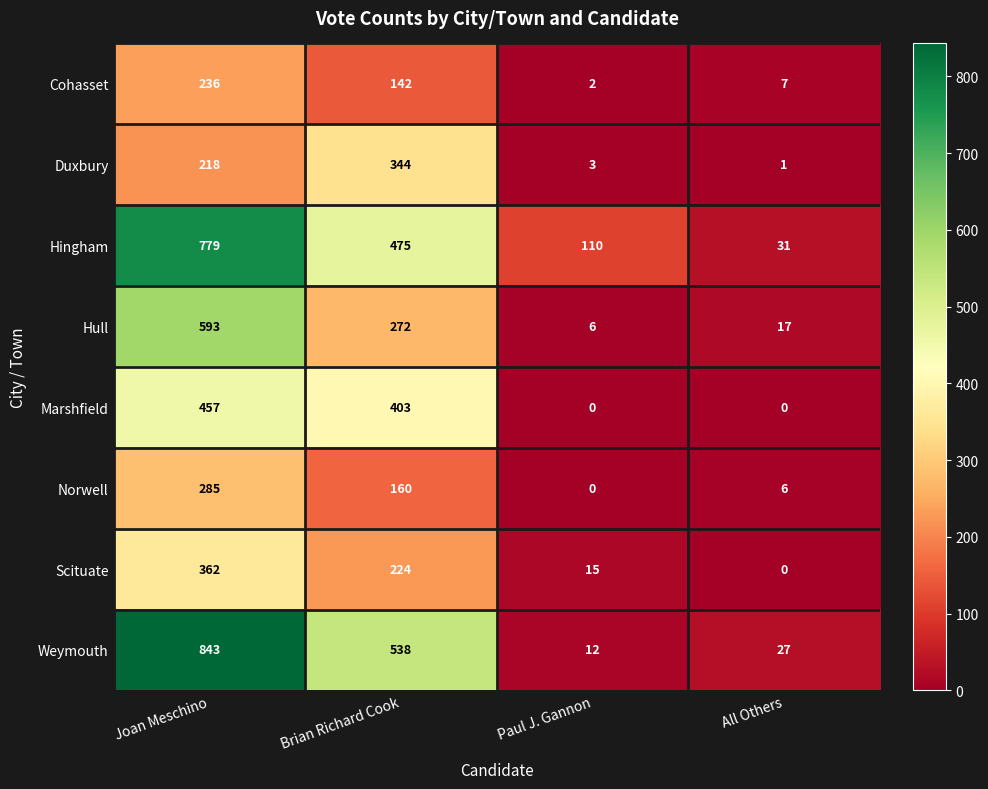

At which category is the sum across all series the highest?

Joan Meschino